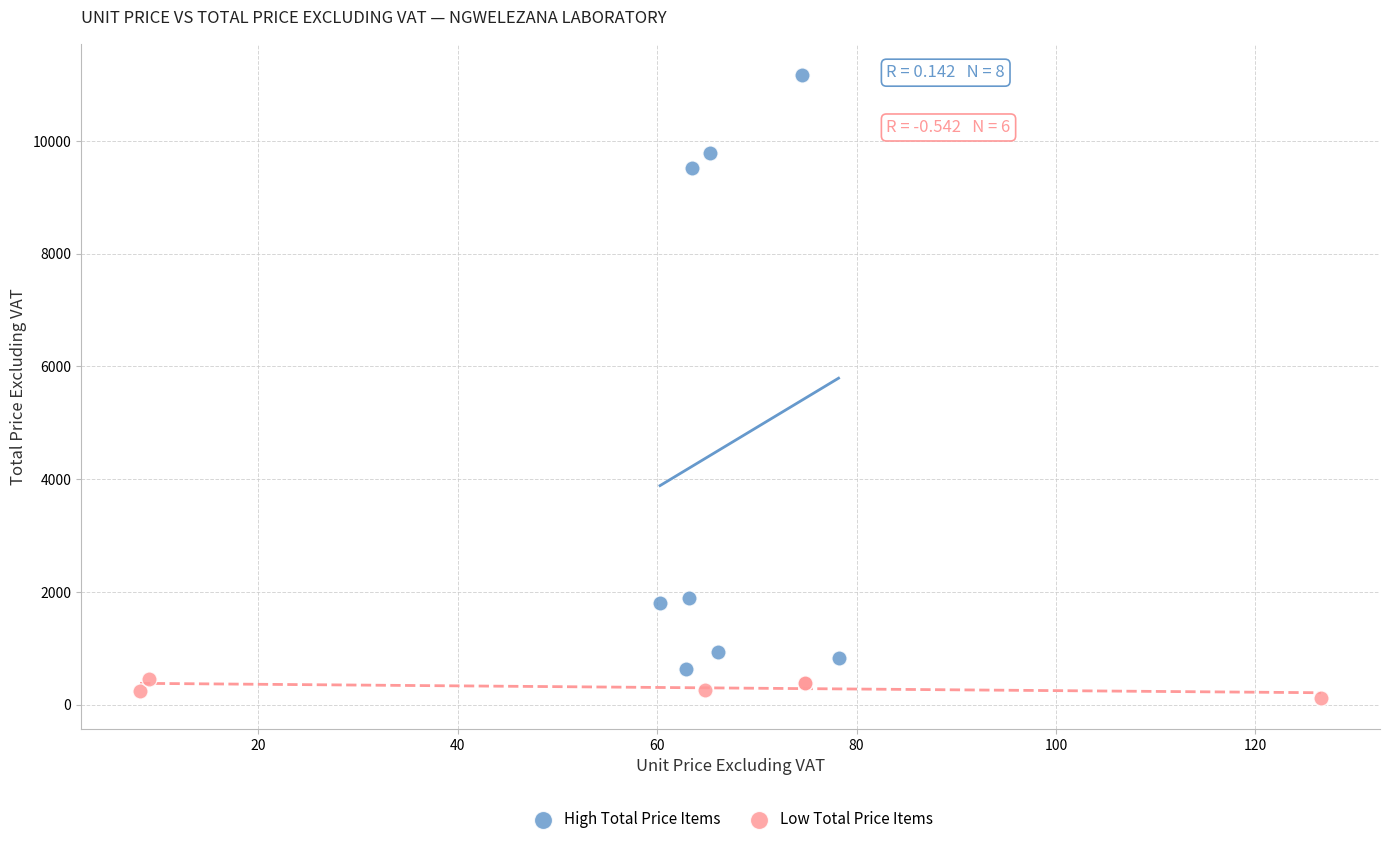

Which series contains the lowest Y value?

Low Total Price Items